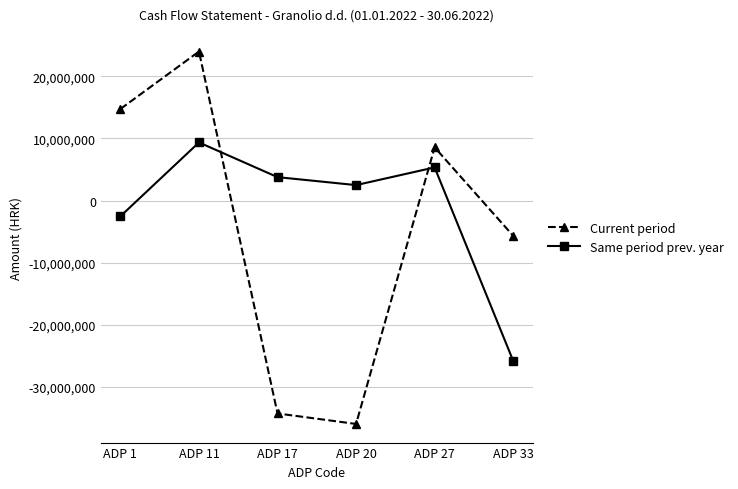

What is the value of the Current period point at the 1st from the left?

14754349.0